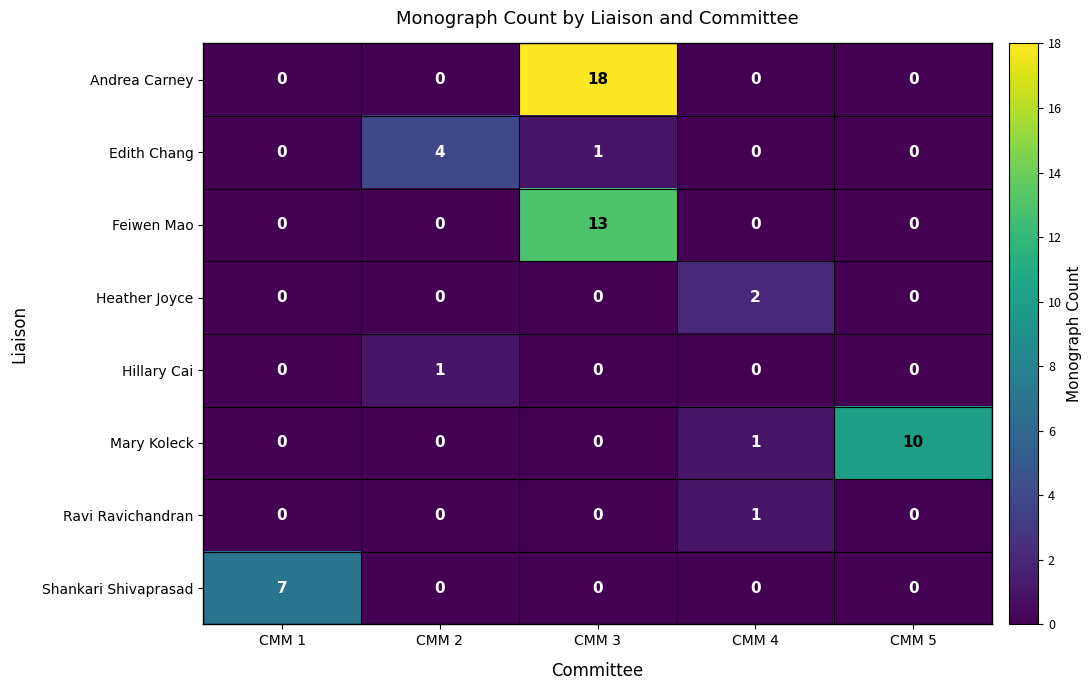

Which series has the largest range (max minus min)?

Andrea Carney